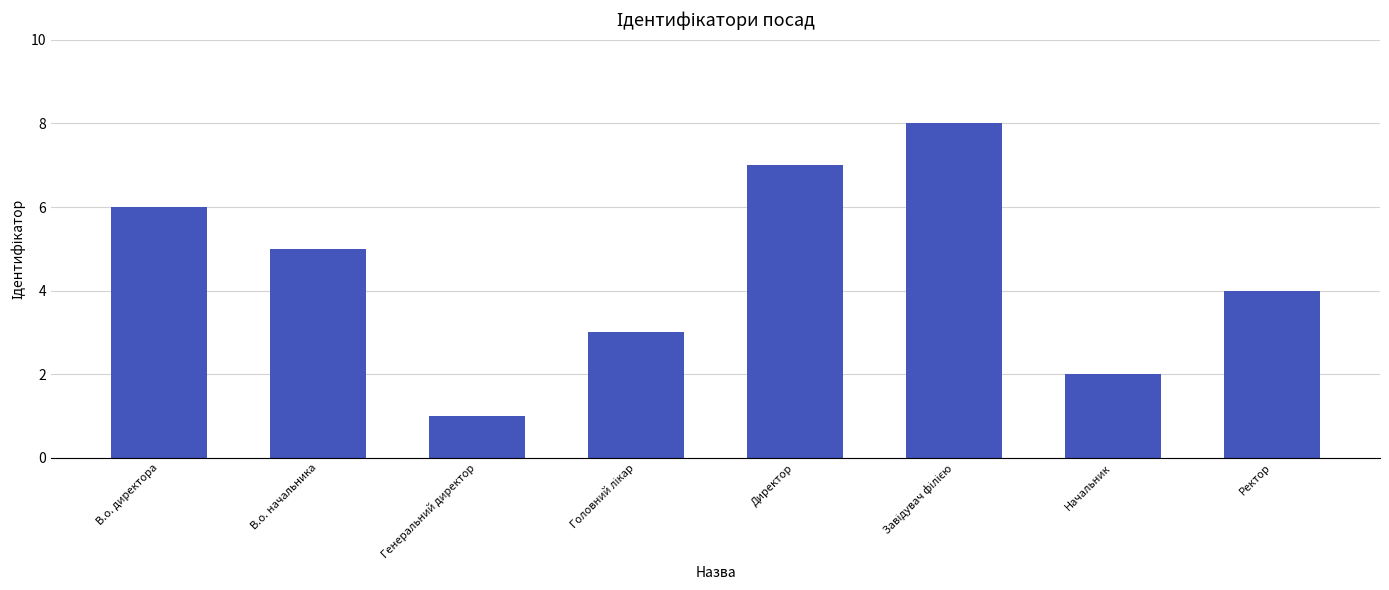

Which has a higher value, Директор or В.о. начальника?

Директор